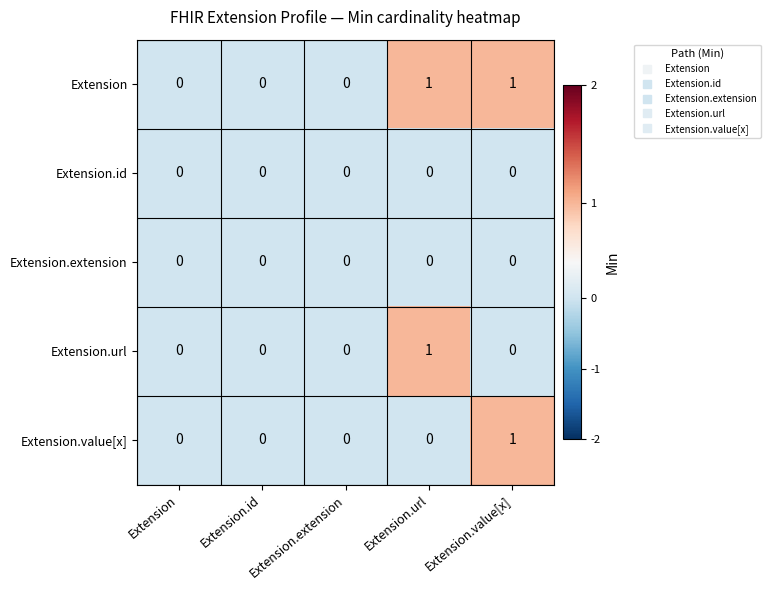

Which series has the largest total across all categories?

Extension